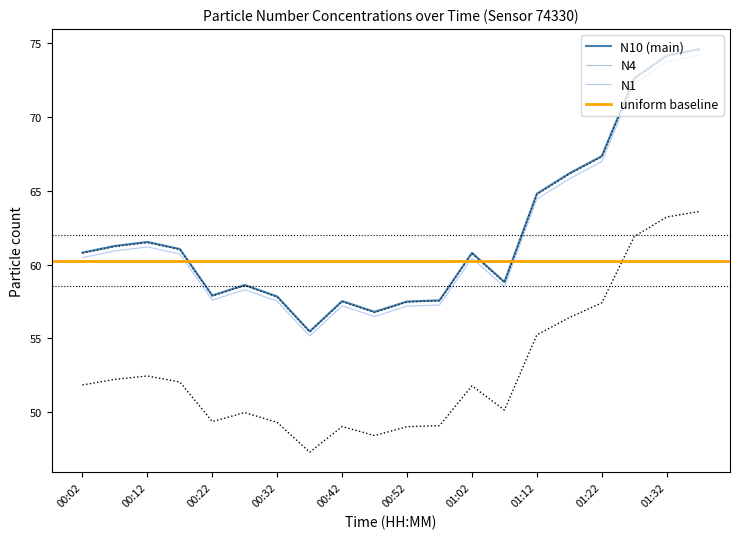

Which label corresponds to the smallest value in the chart?

00:37